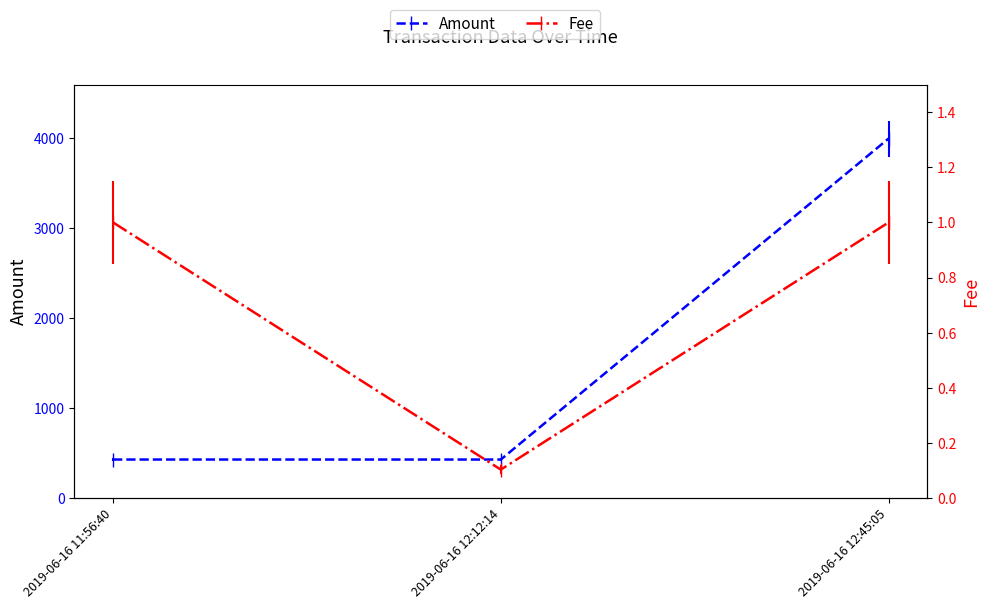

Rank the series by their maximum value, from lowest to highest.

Fee, Amount